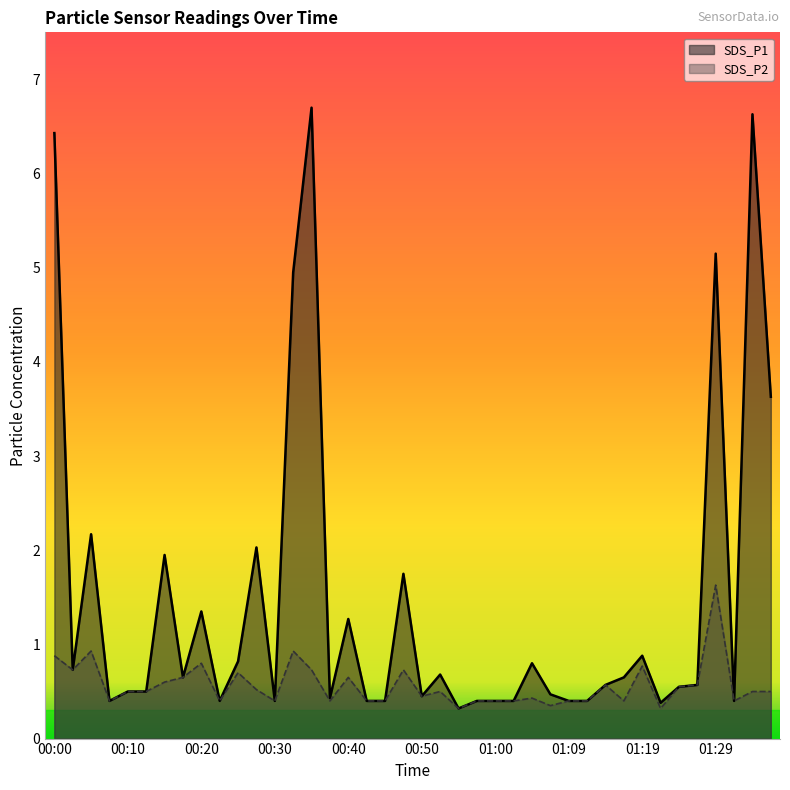

At which label does SDS_P2 reach its peak?

01:29